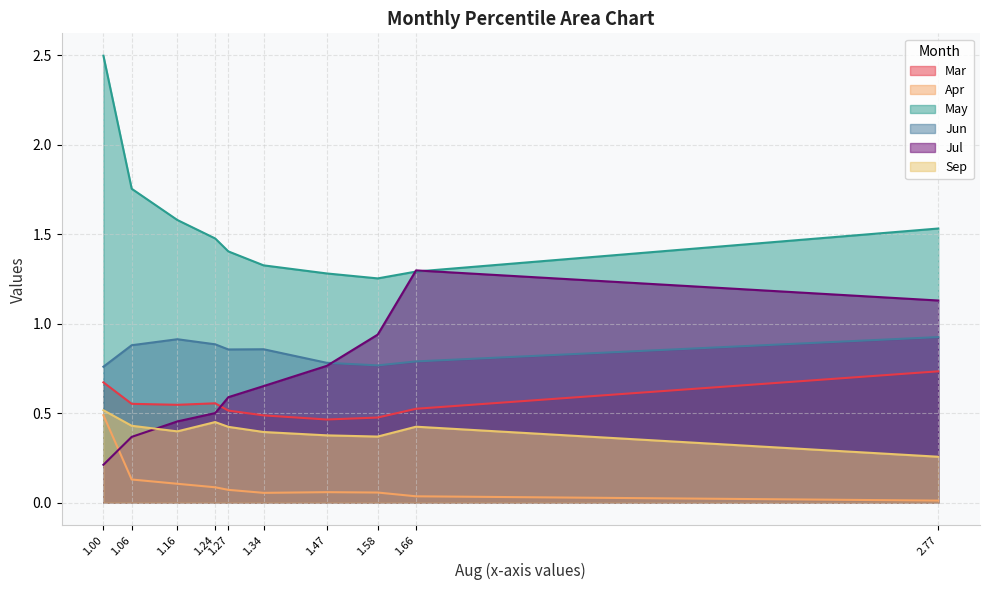

At which category is the sum across all series the highest?

1.00